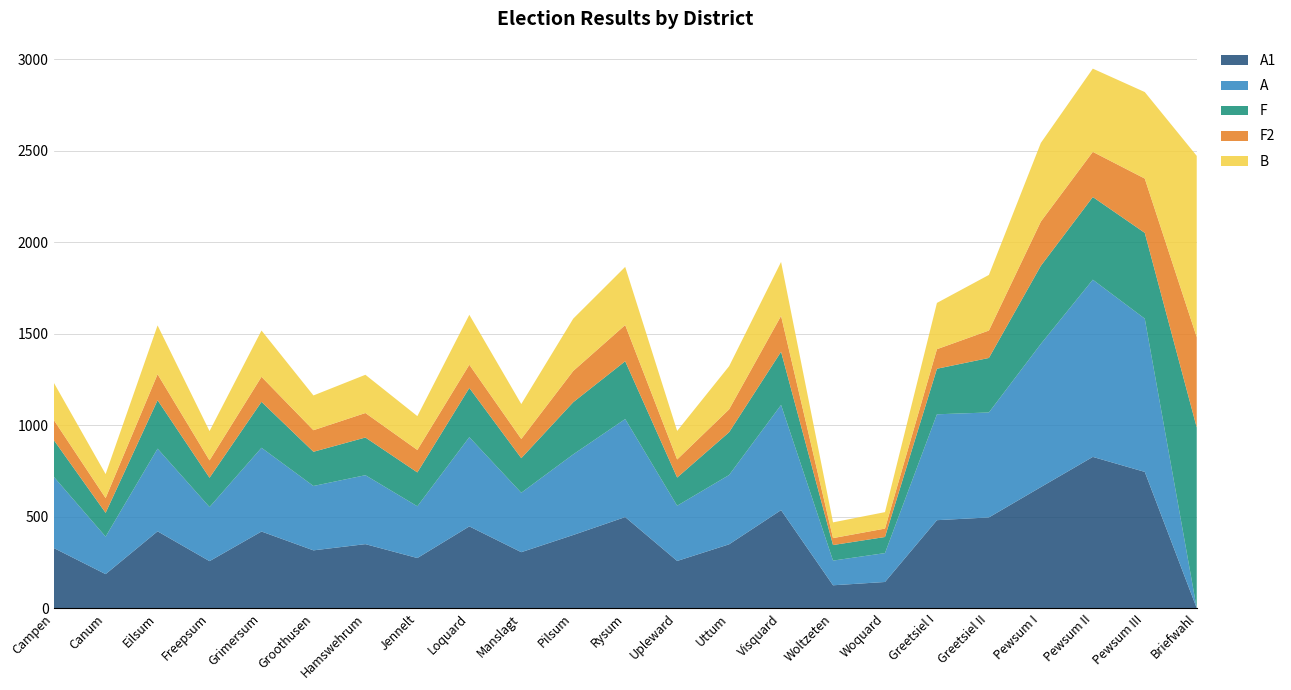

Reading right to left, what are all the values shown in this chart?

A1: 0	745	827	662	496	481	143	125	536	349	258	498	400	306	447	274	350	316	419	257	420	186	329
A: 0	838	969	783	574	579	158	135	575	379	302	536	441	325	488	283	377	352	458	296	452	205	390
F: 988	469	452	427	298	249	88	85	291	234	154	316	285	189	269	185	206	187	251	160	265	130	201
F2: 494	297	247	242	150	107	46	38	196	125	99	198	171	105	127	123	134	118	137	95	142	81	110
B: 991	473	455	430	304	253	90	86	295	236	156	318	286	191	273	185	209	190	253	160	267	131	204